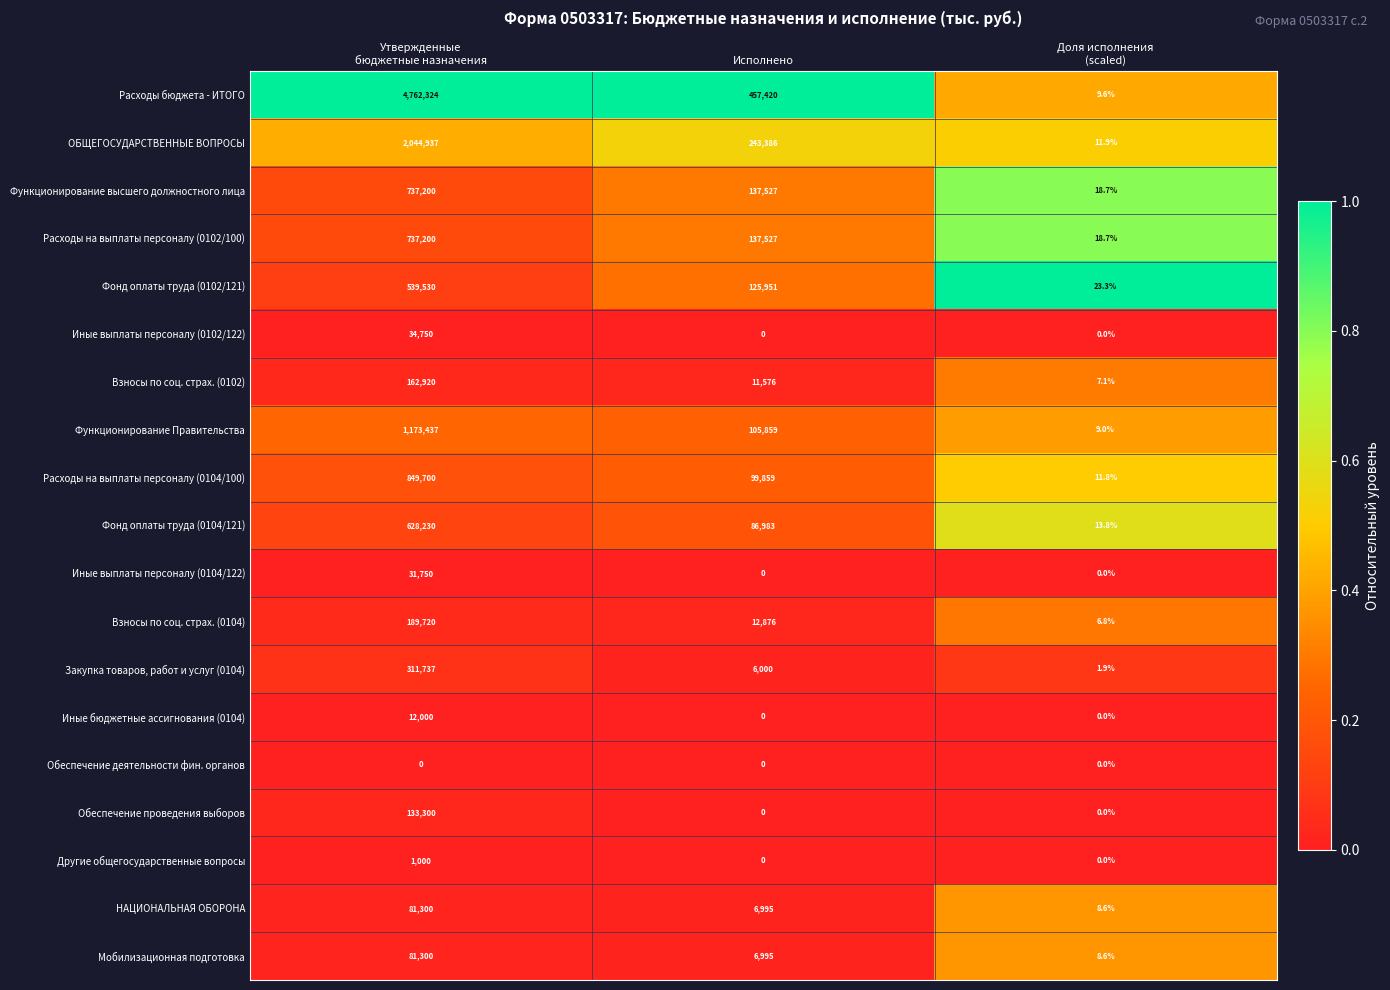

How many series are shown in this chart?

19